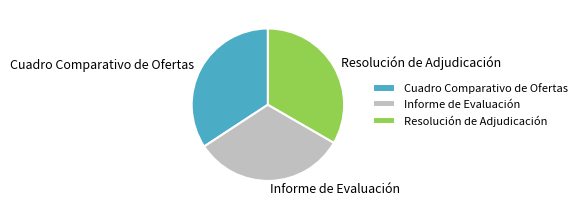

Rank the categories by value from highest to lowest.

Cuadro Comparativo de Ofertas, Resolución de Adjudicación, Informe de Evaluación